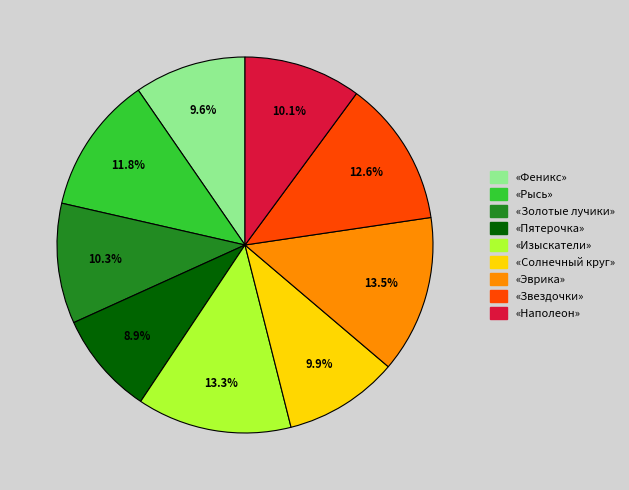

Is there any slice that represents more than half of the pie?

No